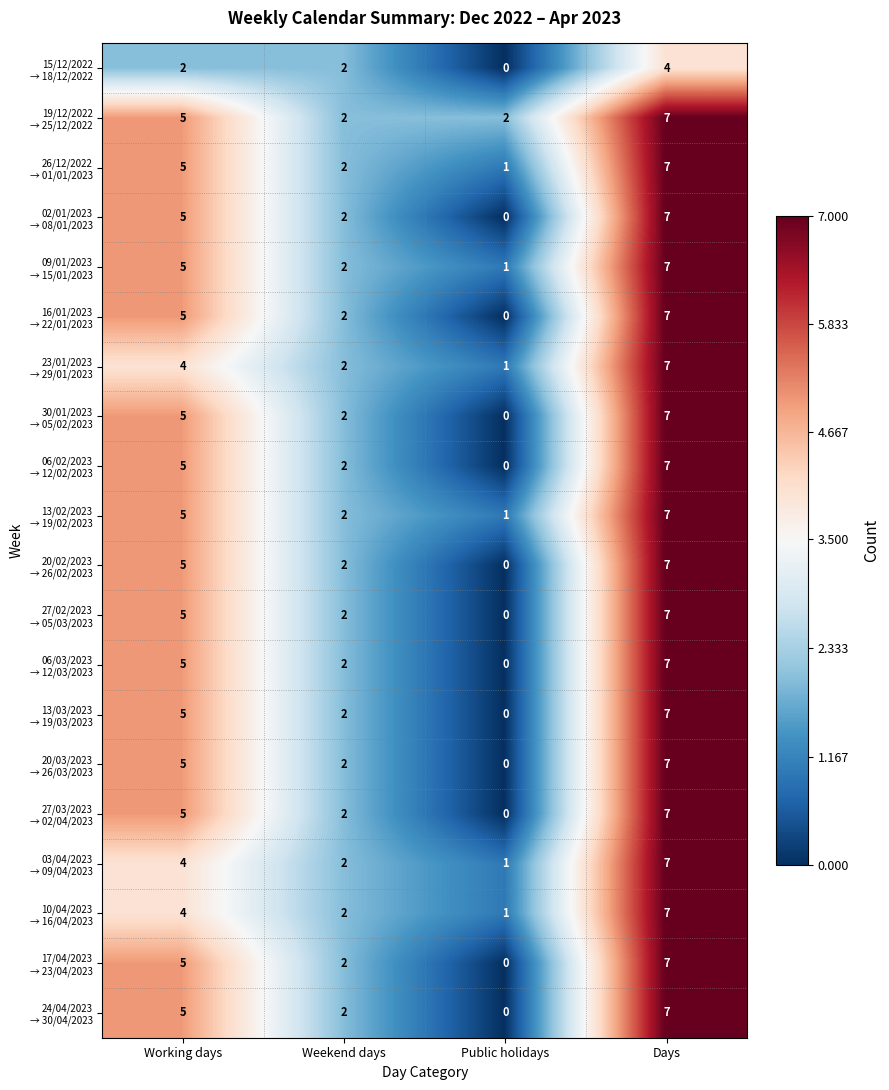

At which category does the chart reach its minimum across all series?

Public holidays